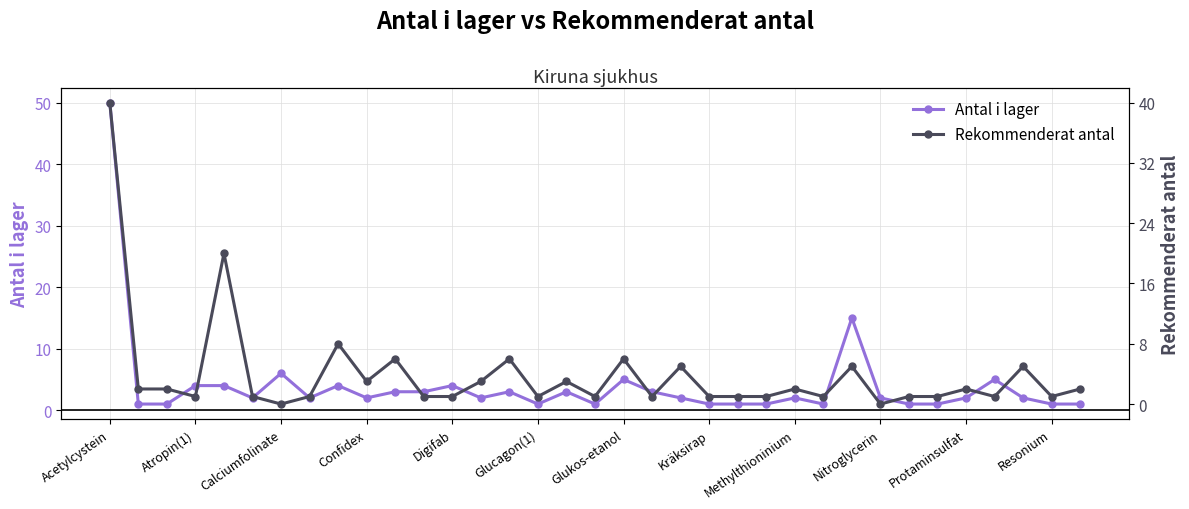

Which series has the largest range (max minus min)?

Antal i lager